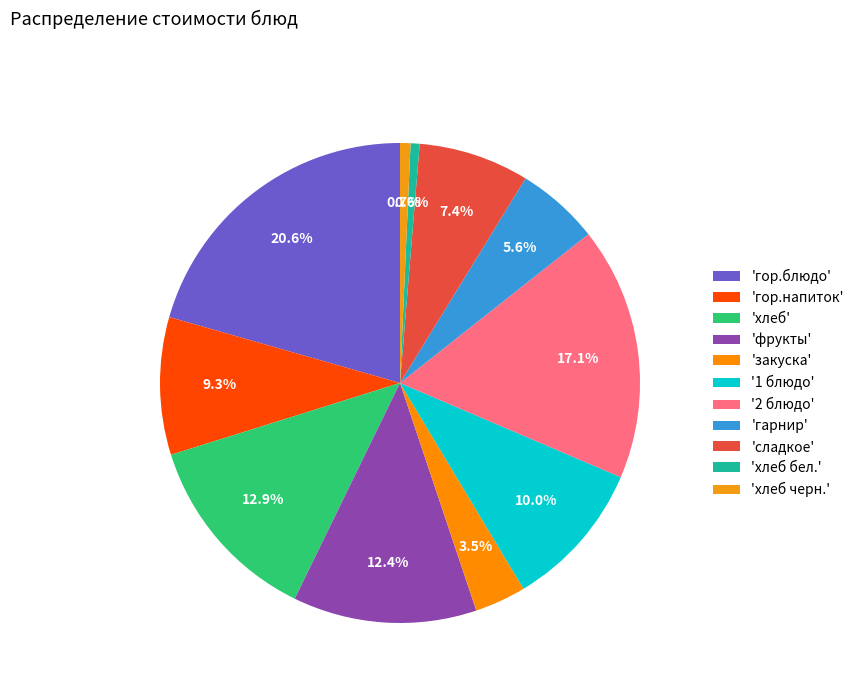

How many segments does this pie chart have?

11